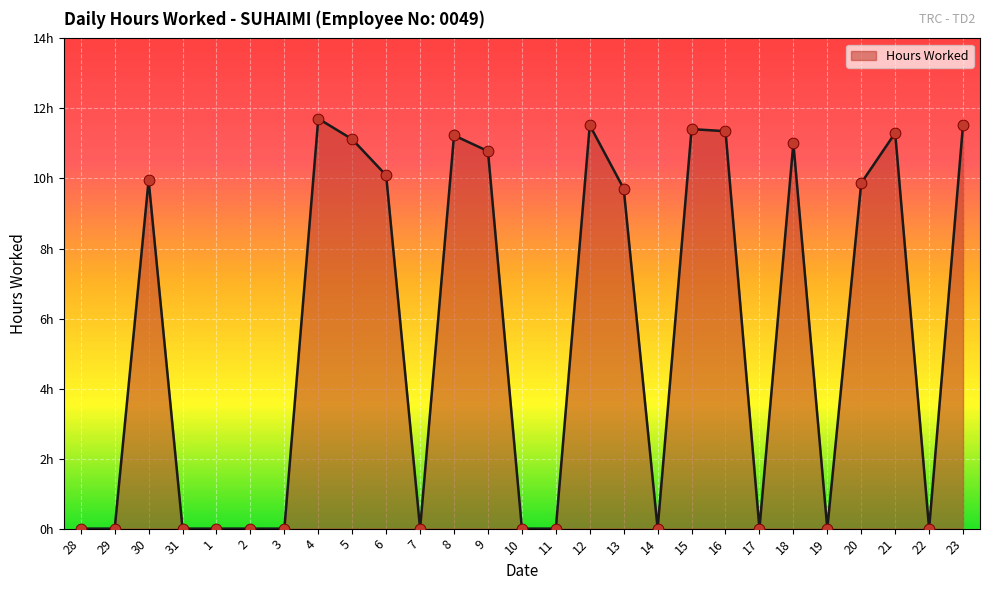

What is the change in value from 11 to 12?

+11.5